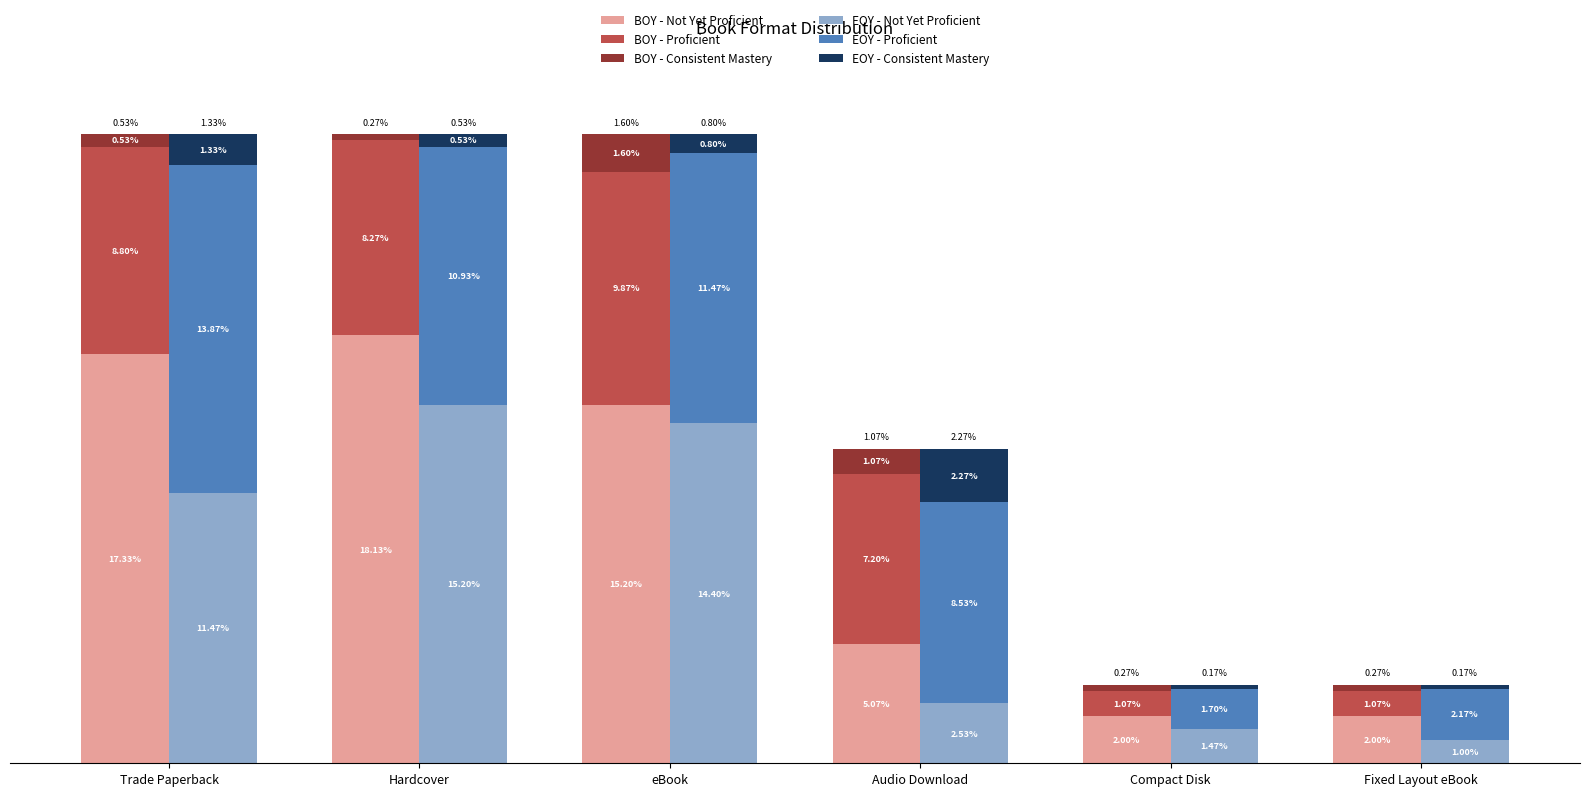

Between eBook and Fixed Layout eBook, which is larger?

eBook